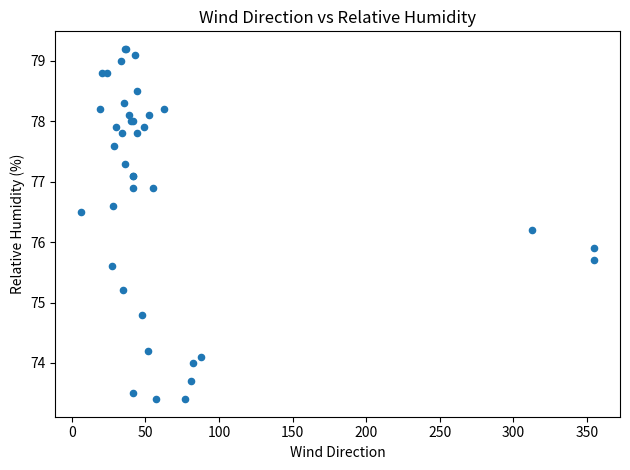

What Y value in the scatter plot is closest to 76?

75.9